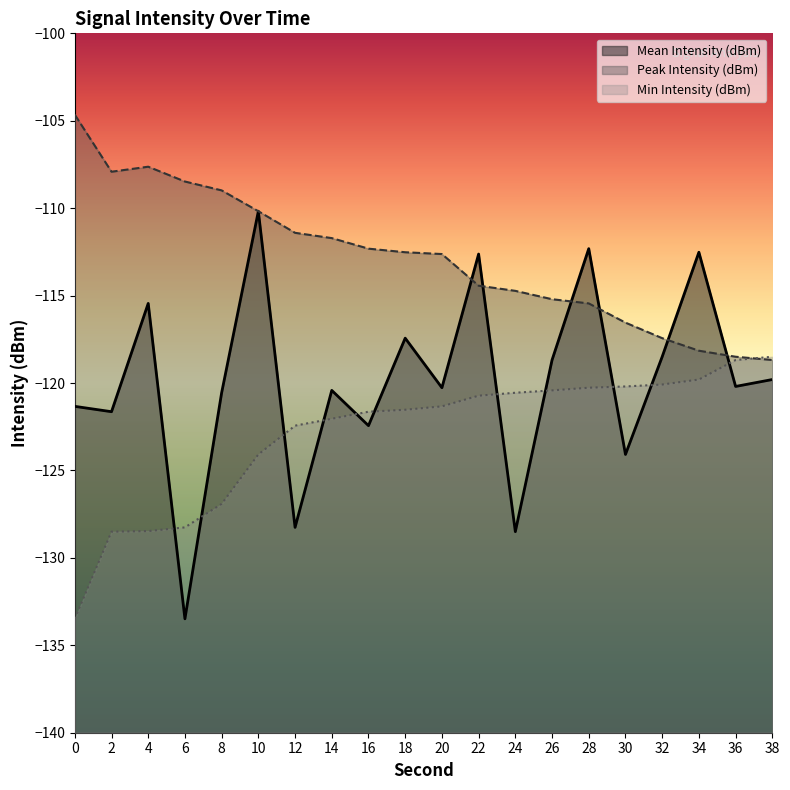

List the series in order of their overall mean, highest first.

Peak Intensity (dBm), Mean Intensity (dBm), Min Intensity (dBm)